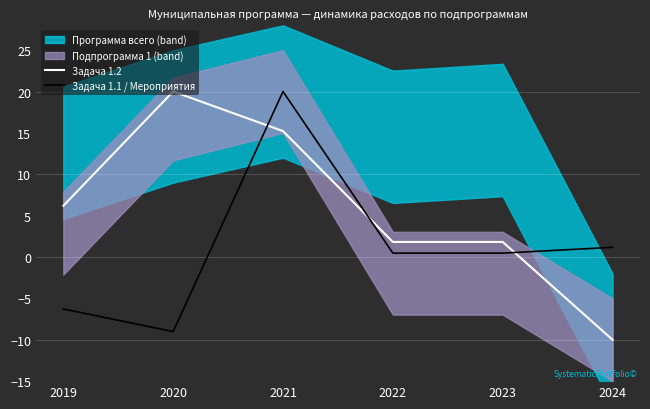

Which has a higher value, 2022 or 2019?

2019